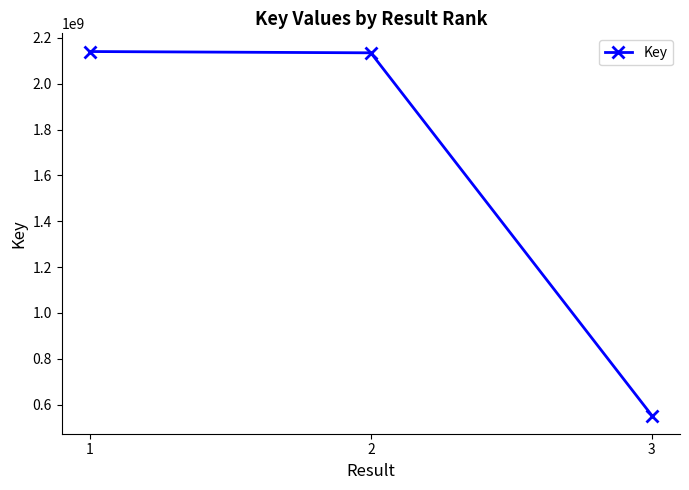

What is the average value?

1609388377